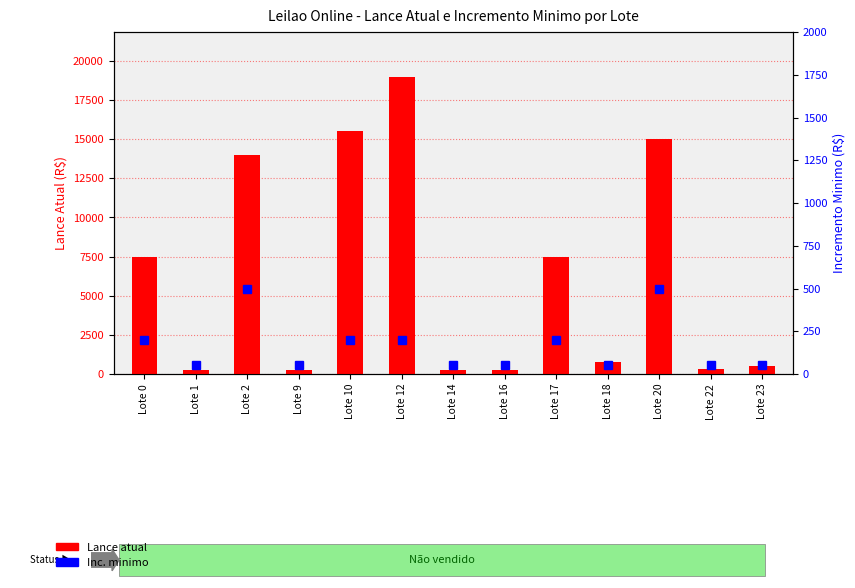

List the labels in order of Lance atual value, largest first.

Lote 12, Lote 10, Lote 20, Lote 2, Lote 0, Lote 17, Lote 18, Lote 23, Lote 22, Lote 1, Lote 9, Lote 14, Lote 16